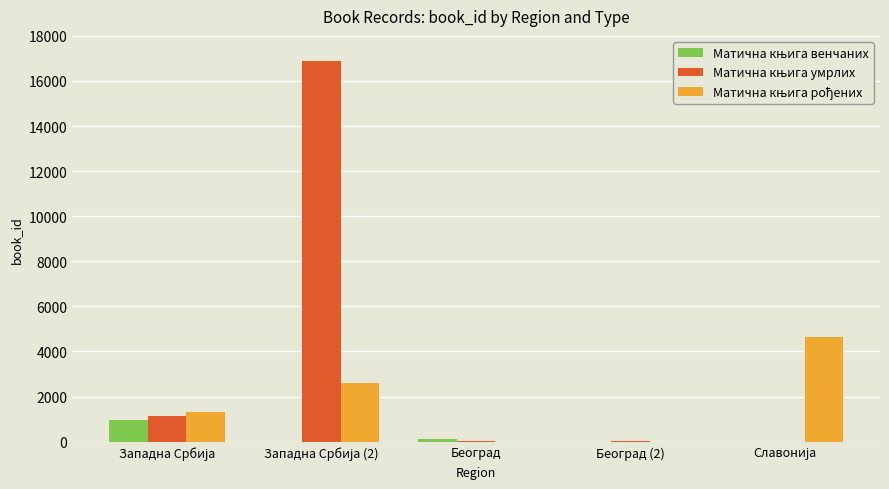

How many categories are shown in the chart?

5